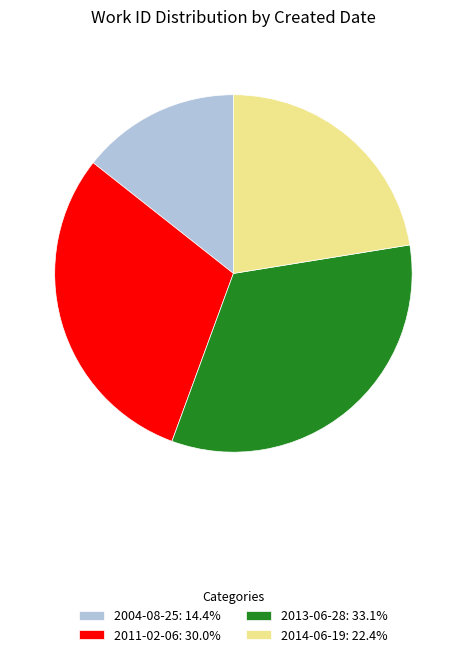

The 2011-02-06 slice represents 30% of the pie. True or false?

True